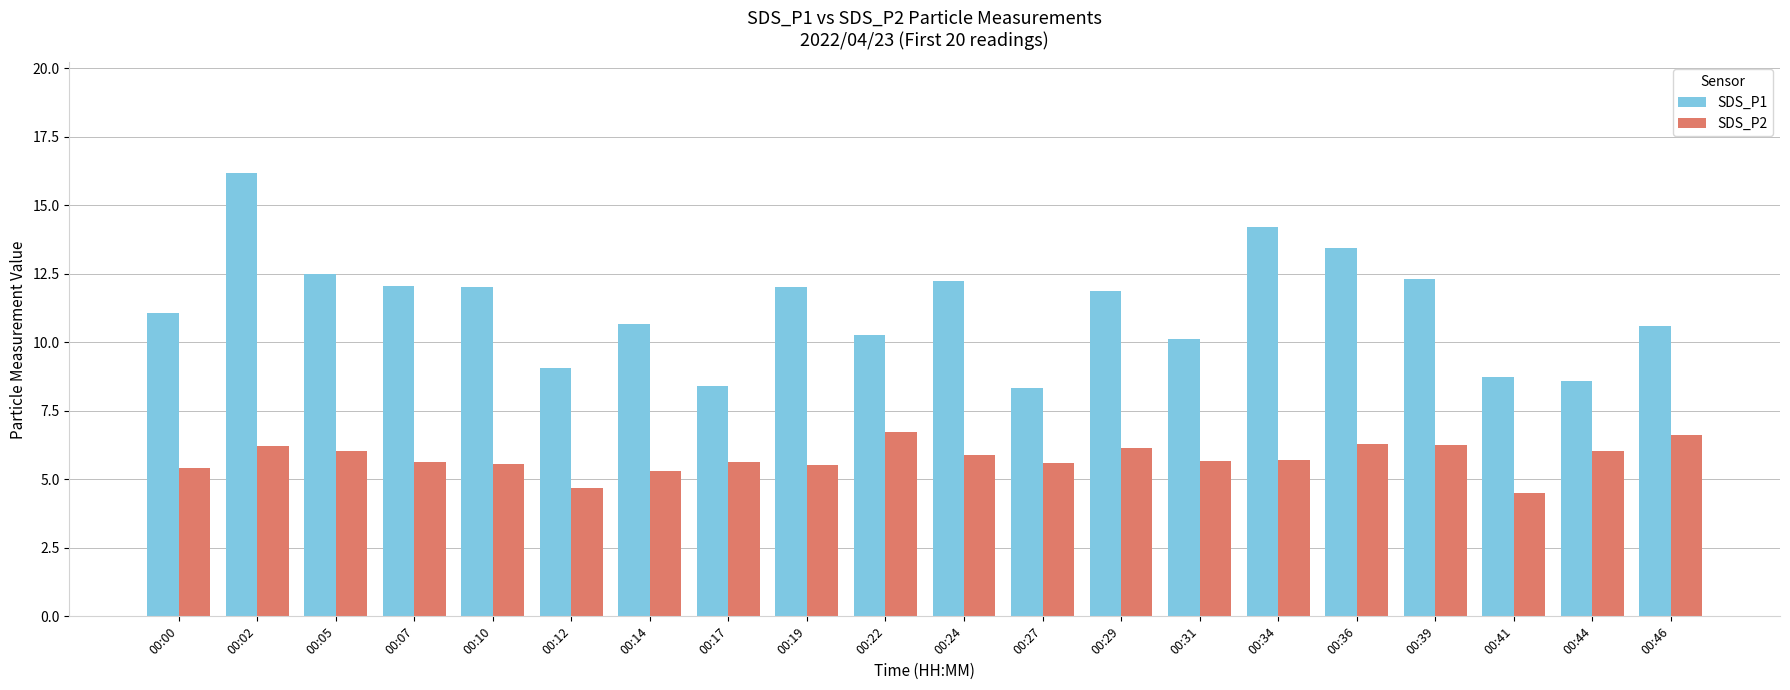

What is the maximum value shown in the chart?

16.2